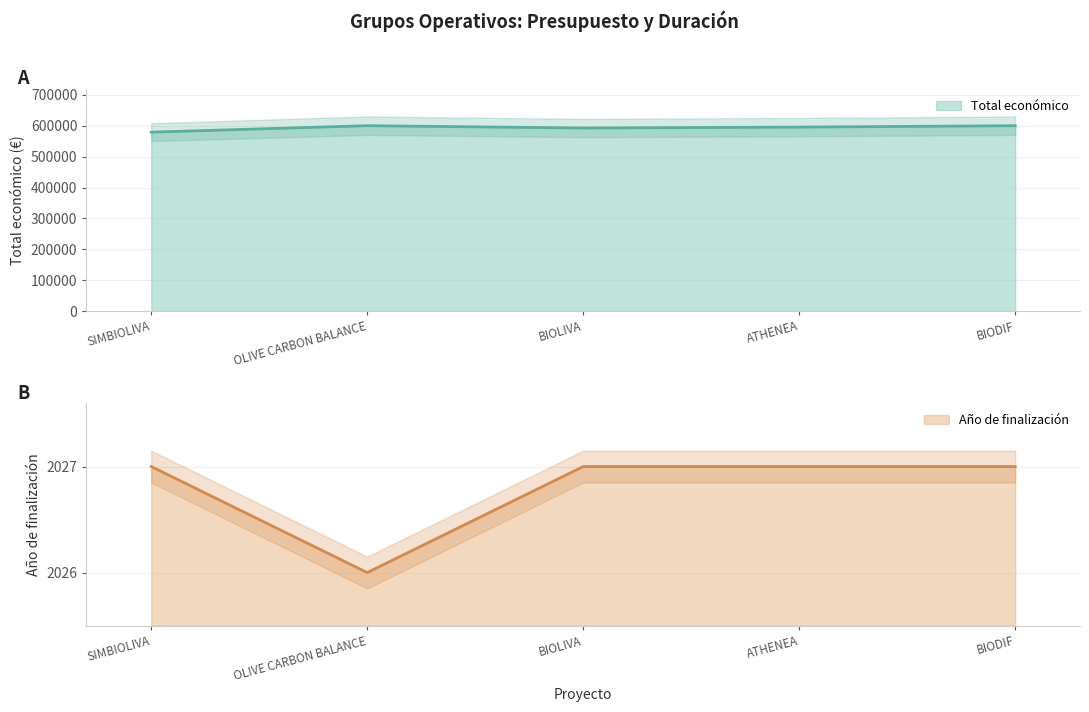

Which series has the largest total across all categories?

Total económico